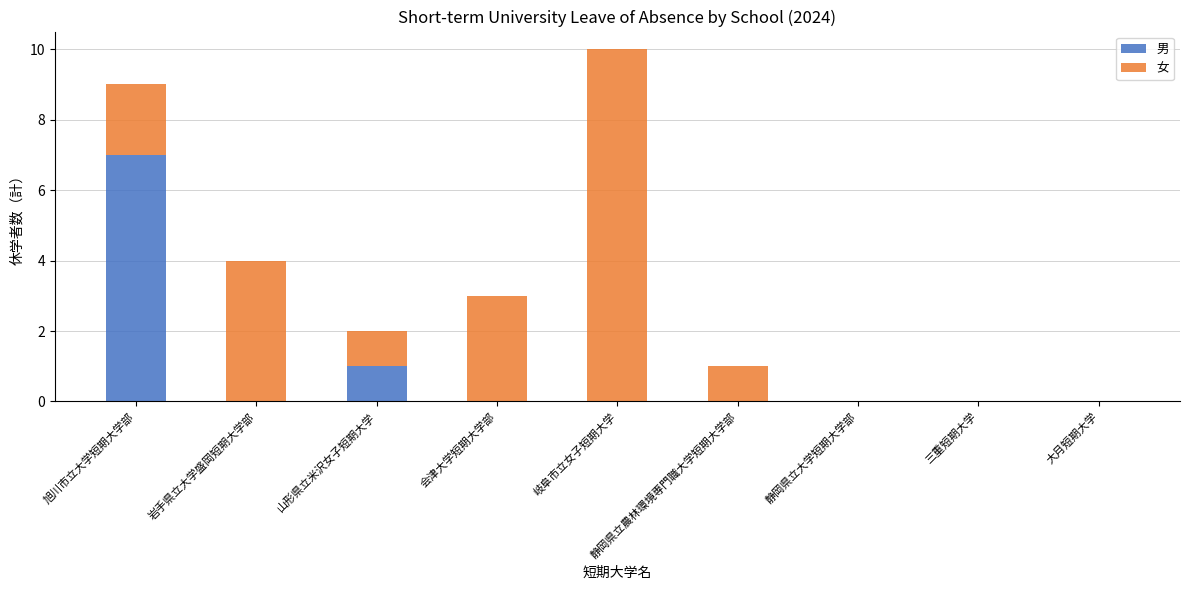

What is the sum of the 男 values at 静岡県立大学短期大学部 and 旭川市立大学短期大学部?

7